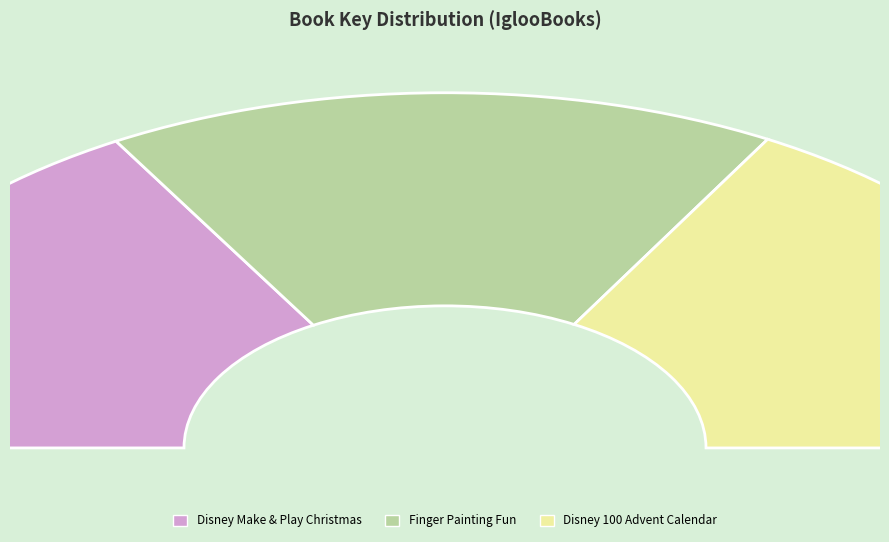

True or false: Disney 100 Advent Calendar accounts for 34% of the total.

True